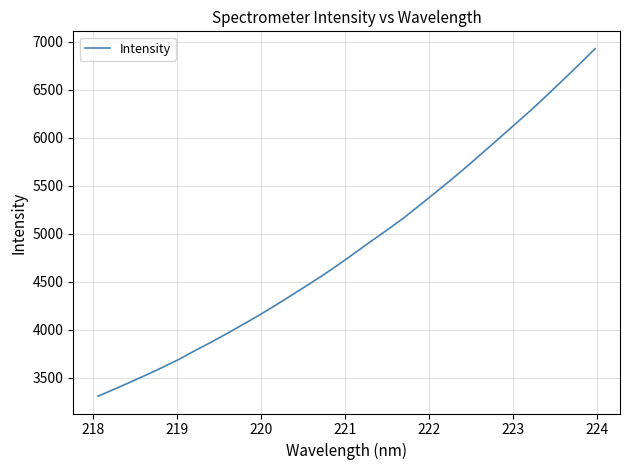

What is the minimum value shown in the chart?

3310.9